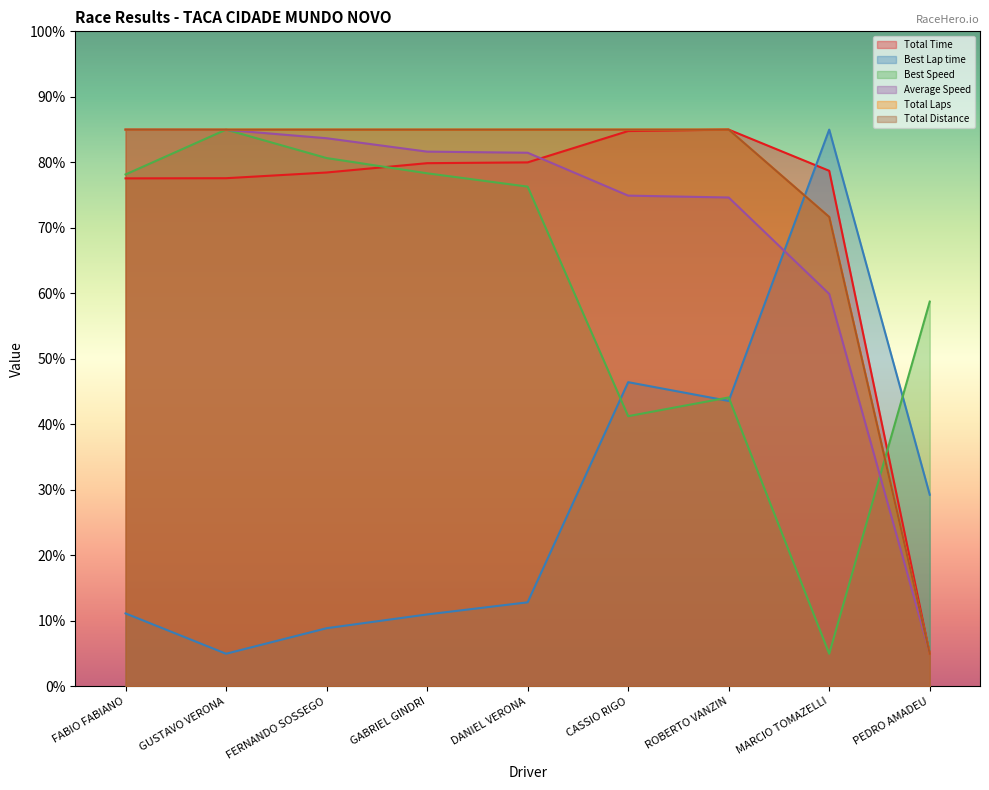

What is the total value across all series at ROBERTO VANZIN?

417.3